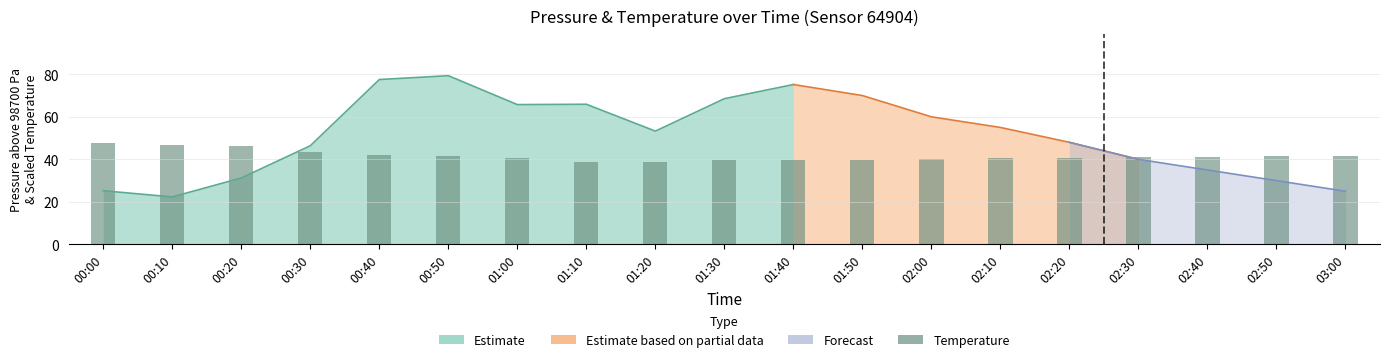

Does the chart contain stacked bars?

No